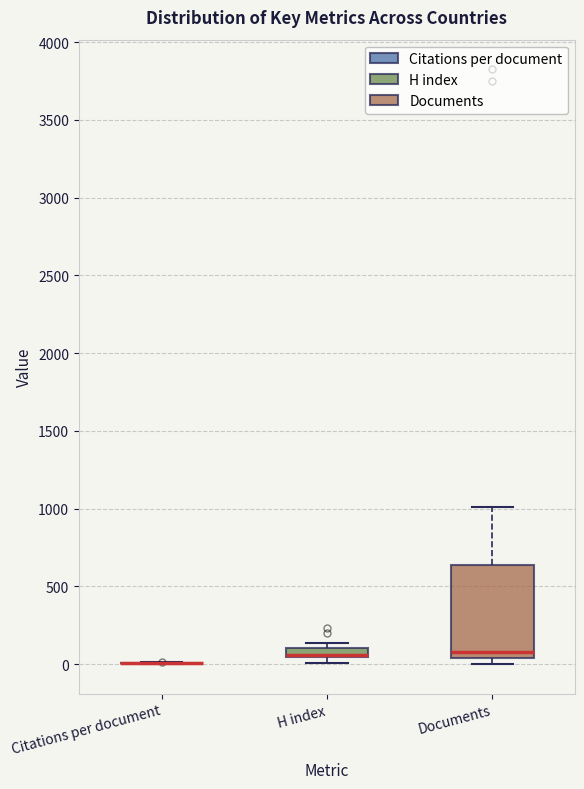

Comparing the boxes themselves (not the whiskers), which one is the tallest?

Documents